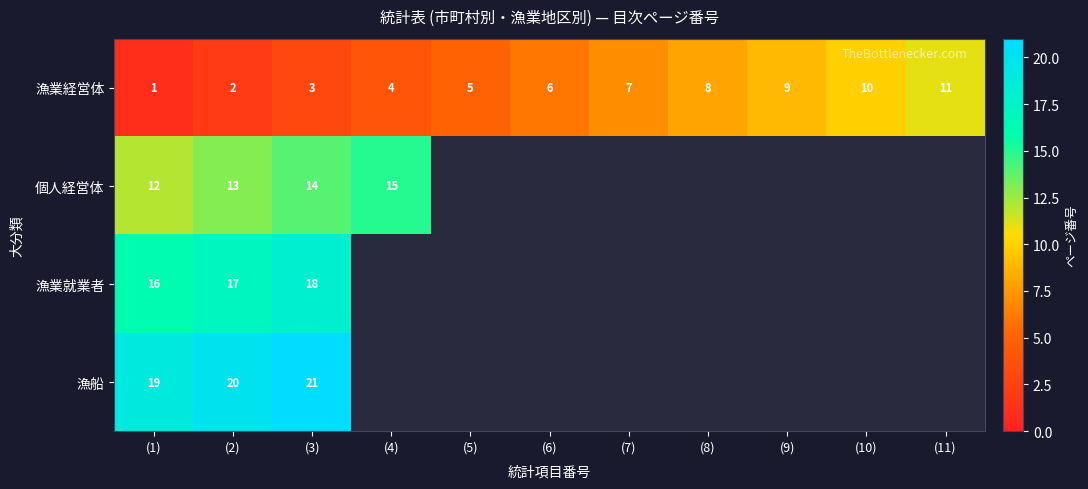

Which has a higher value, (10) or (9)?

(10)